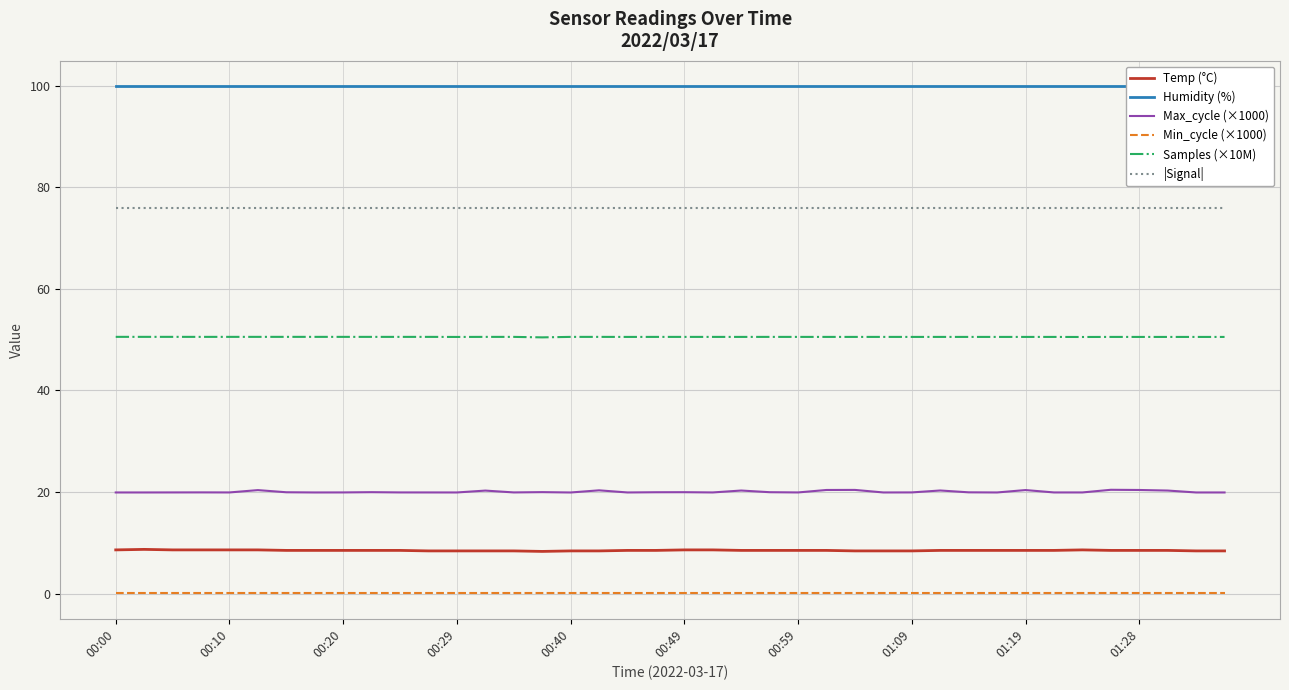

Rank the series by their maximum value, from highest to lowest.

Humidity (%), |Signal|, Samples (×10M), Max_cycle (×1000), Temp (°C), Min_cycle (×1000)